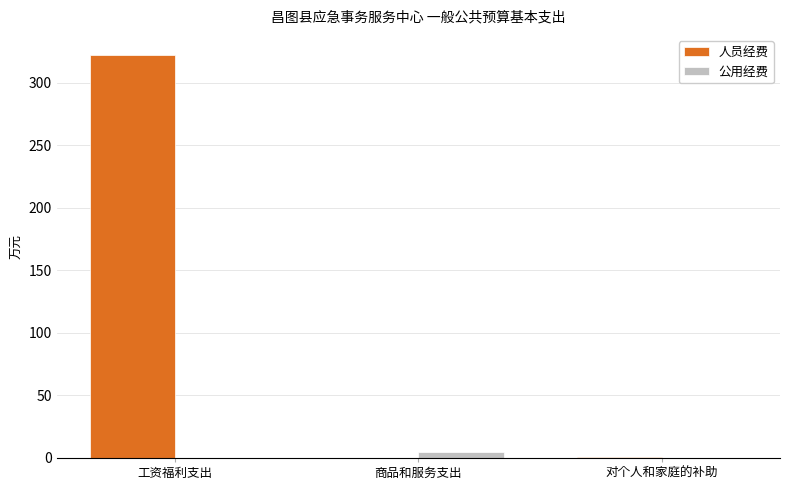

How many series are shown in this chart?

2